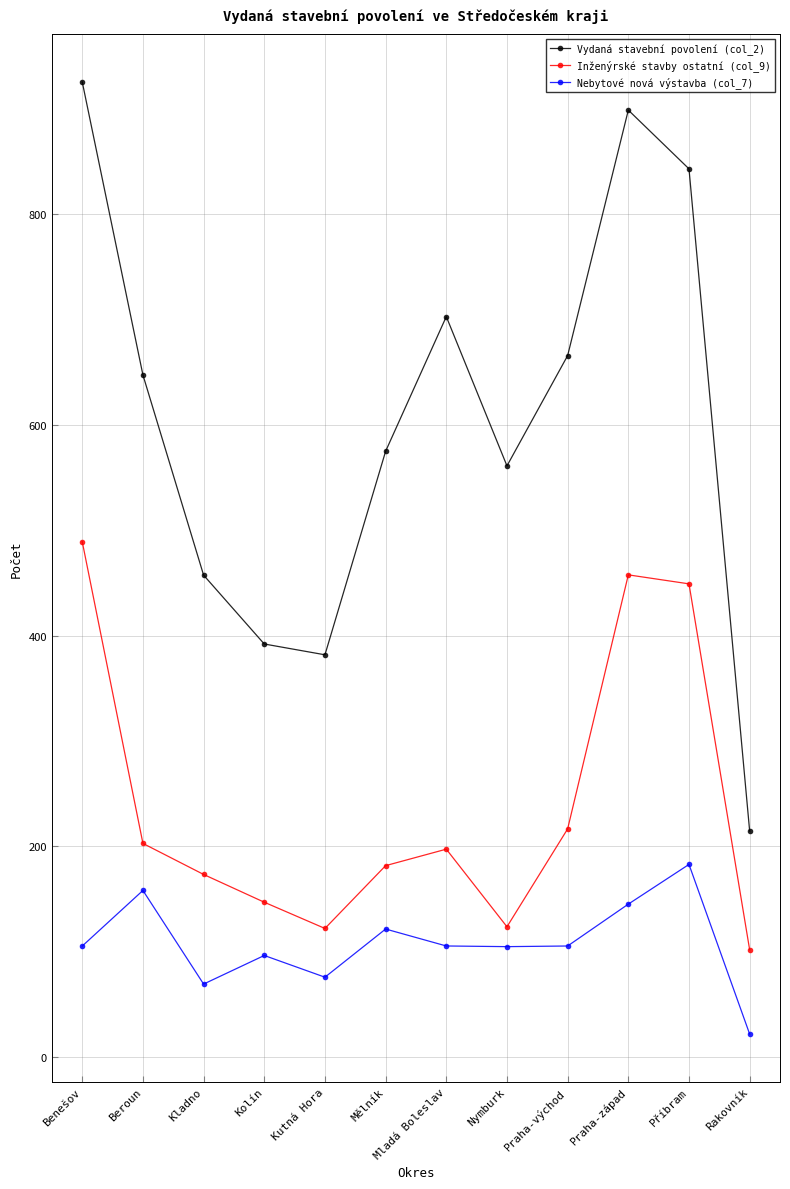

How many data points in Nebytové nová výstavba (col_7) are above 105?

8